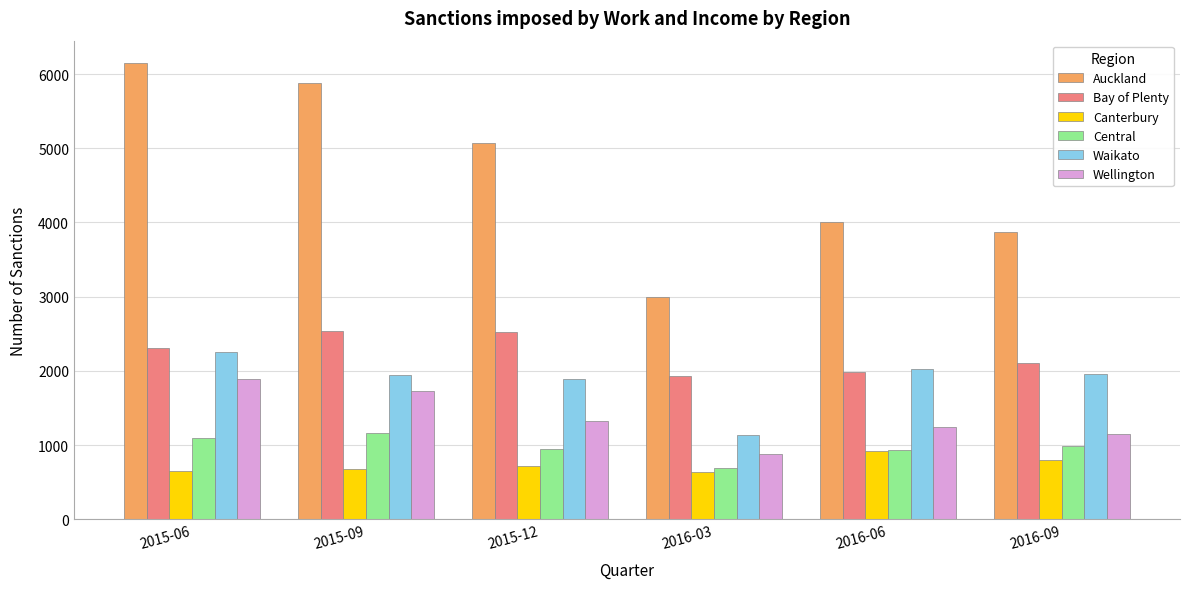

Which series has the widest spread of values?

Auckland